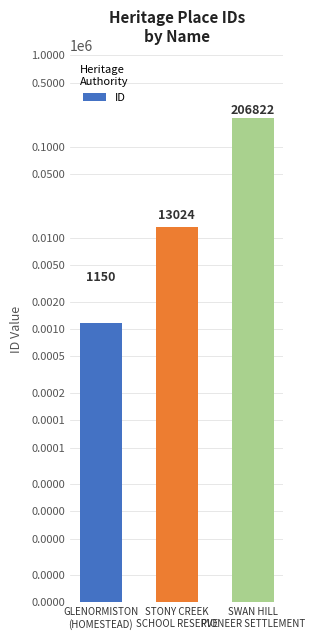

Where does the data first go above 13024?

SWAN HILL
PIONEER SETTLEMENT